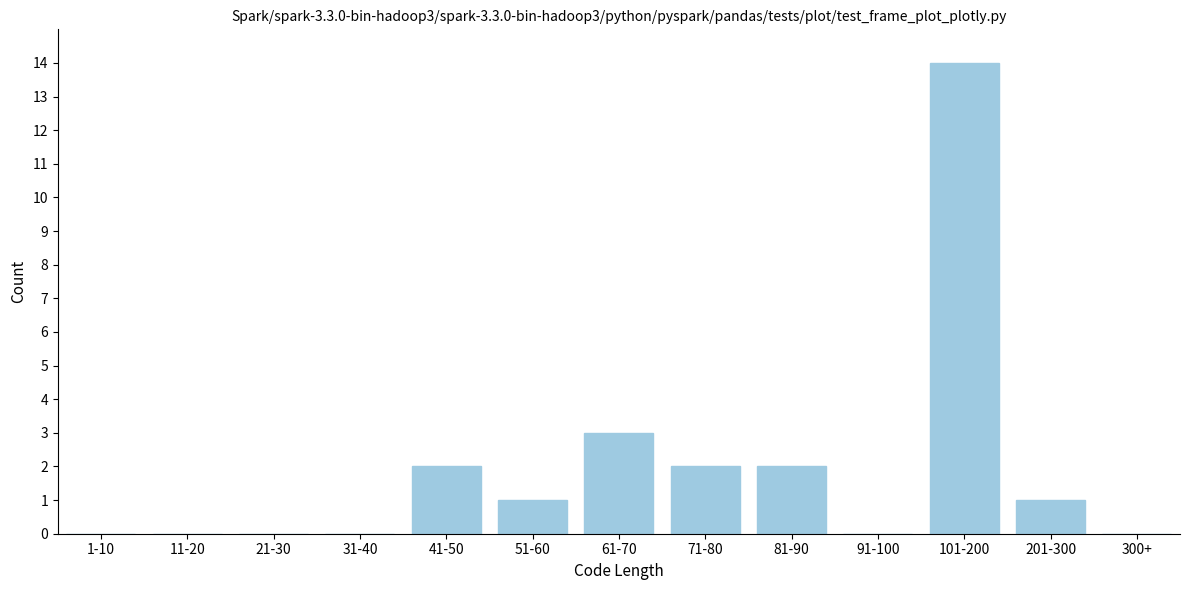

Reading left to right, extract all data points from this chart.

1-10=0	11-20=0	21-30=0	31-40=0	41-50=2	51-60=1	61-70=3	71-80=2	81-90=2	91-100=0	101-200=14	201-300=1	300+=0